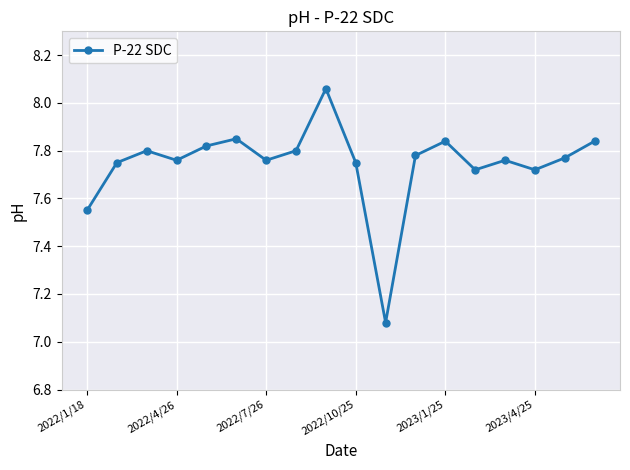

True or false: there are more than 0 points higher than both neighbors.

True